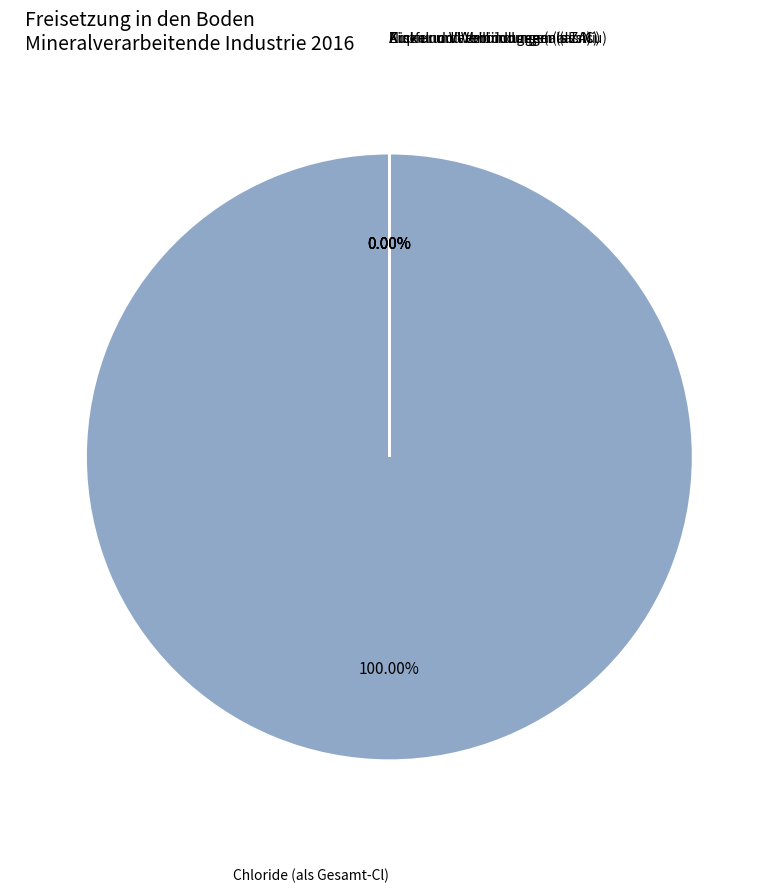

Is Kupfer und Verbindungen (als Cu) the majority of the pie?

No